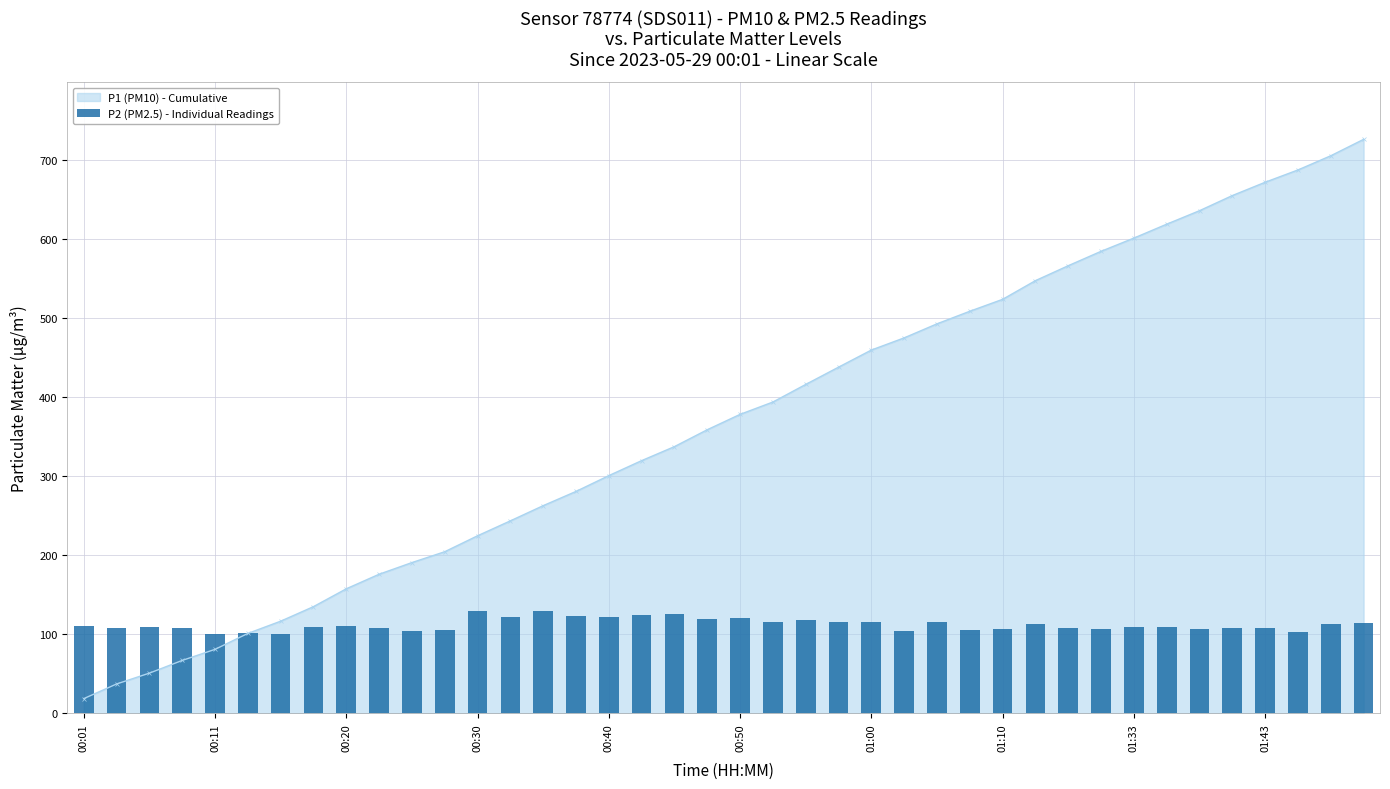

At which label does P1 (PM10) - Cumulative reach its minimum?

00:01